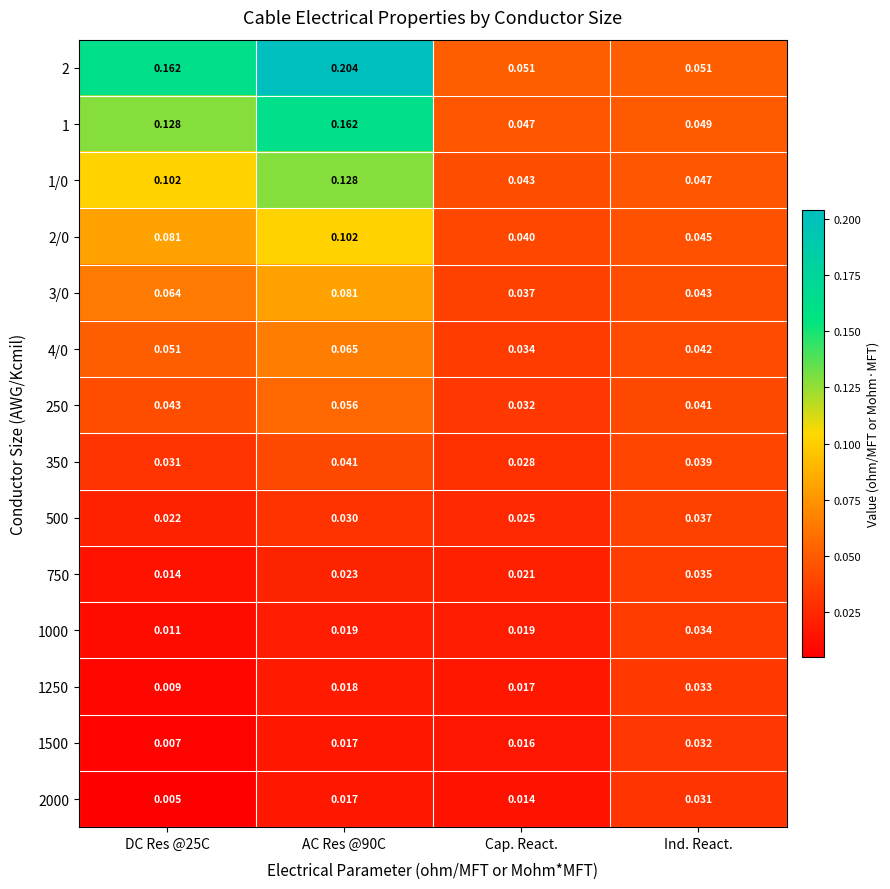

Is the value of 350 at Ind. React. greater than the value of 2000 at DC Res @25C?

Yes